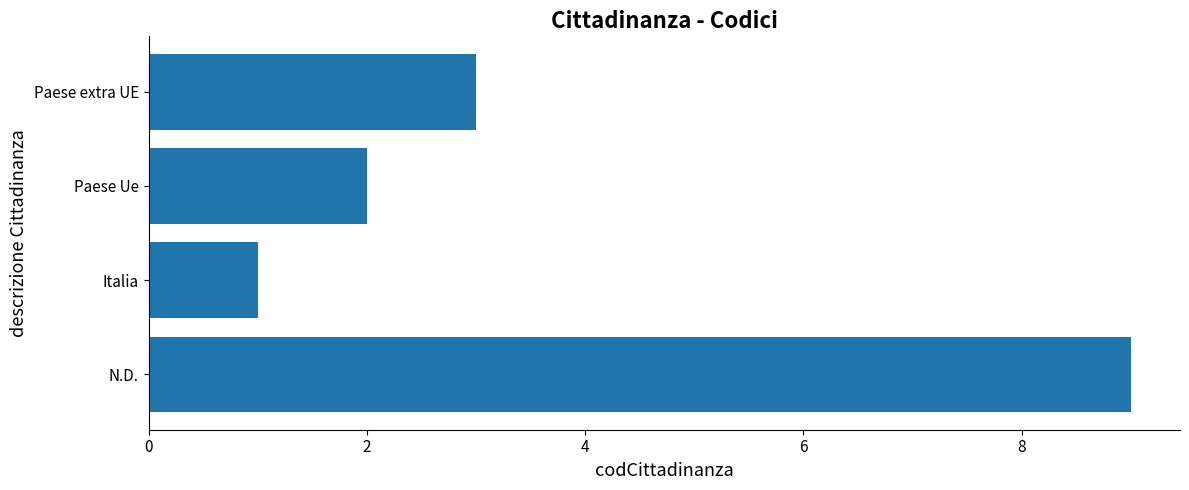

List the labels in order of value, largest first.

N.D., Paese extra UE, Paese Ue, Italia